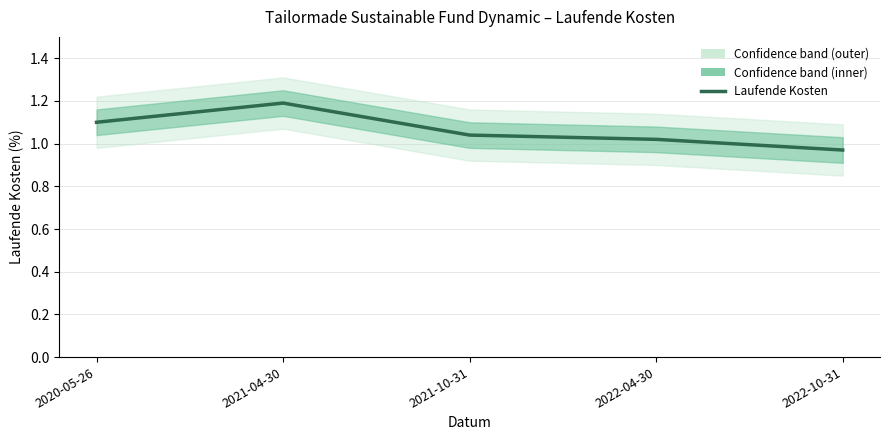

True or false: the data shows 1.0 at 2022-10-31.

True